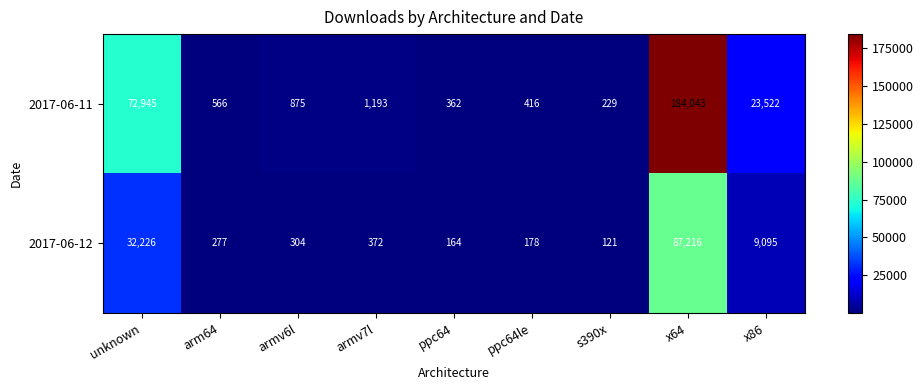

Where is 2017-06-11 nearest to the value 92136?

unknown